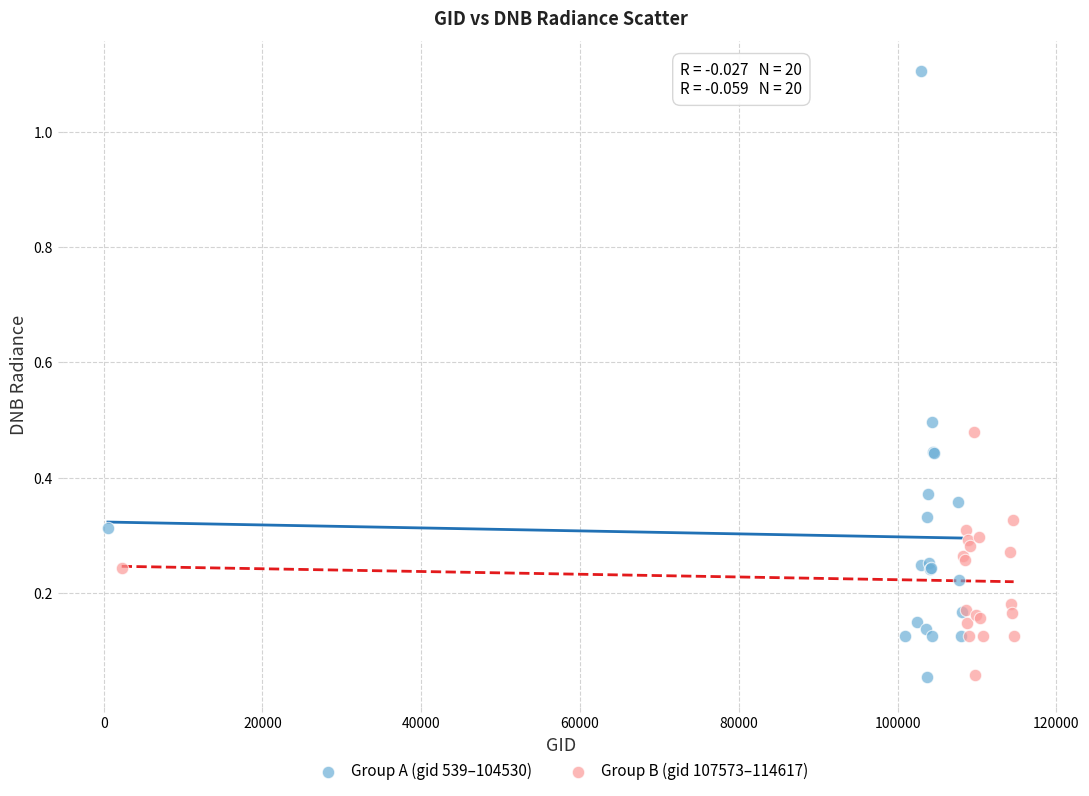

Which series reaches the maximum Y coordinate?

Group A (gid 539–104530)